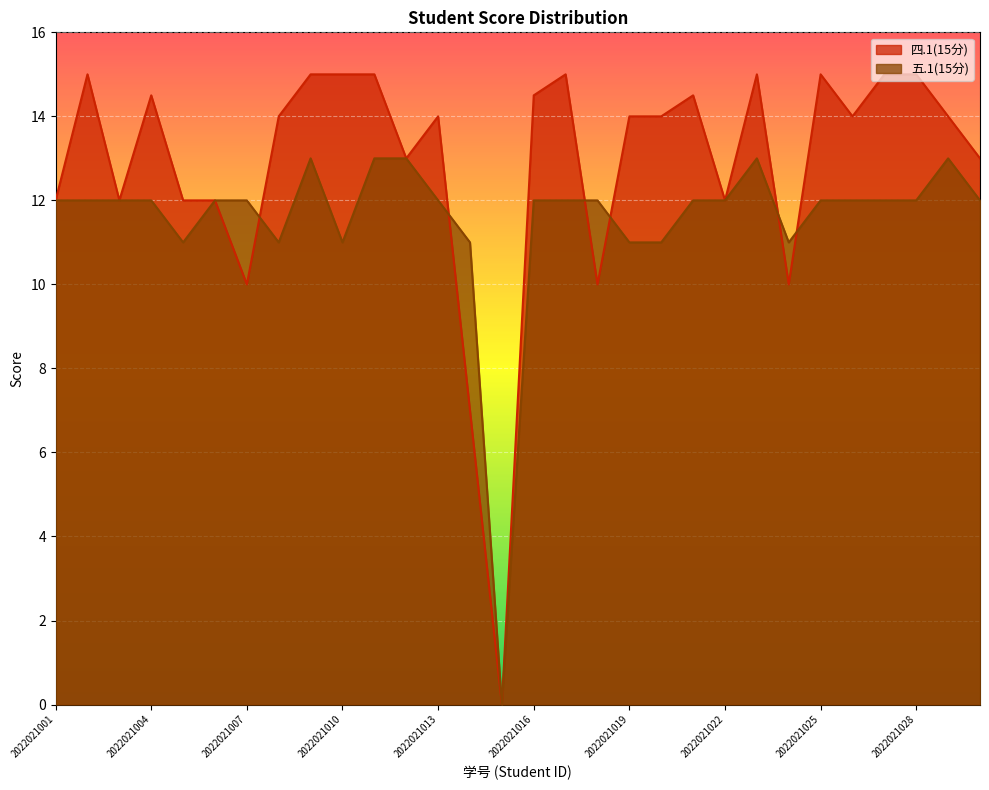

Rank the categories by 四.1(15分) value from lowest to highest.

2022021015, 2022021014, 2022021007, 2022021018, 2022021024, 2022021001, 2022021003, 2022021005, 2022021006, 2022021022, 2022021012, 2022021030, 2022021008, 2022021013, 2022021019, 2022021020, 2022021026, 2022021029, 2022021004, 2022021016, 2022021021, 2022021002, 2022021009, 2022021010, 2022021011, 2022021017, 2022021023, 2022021025, 2022021027, 2022021028